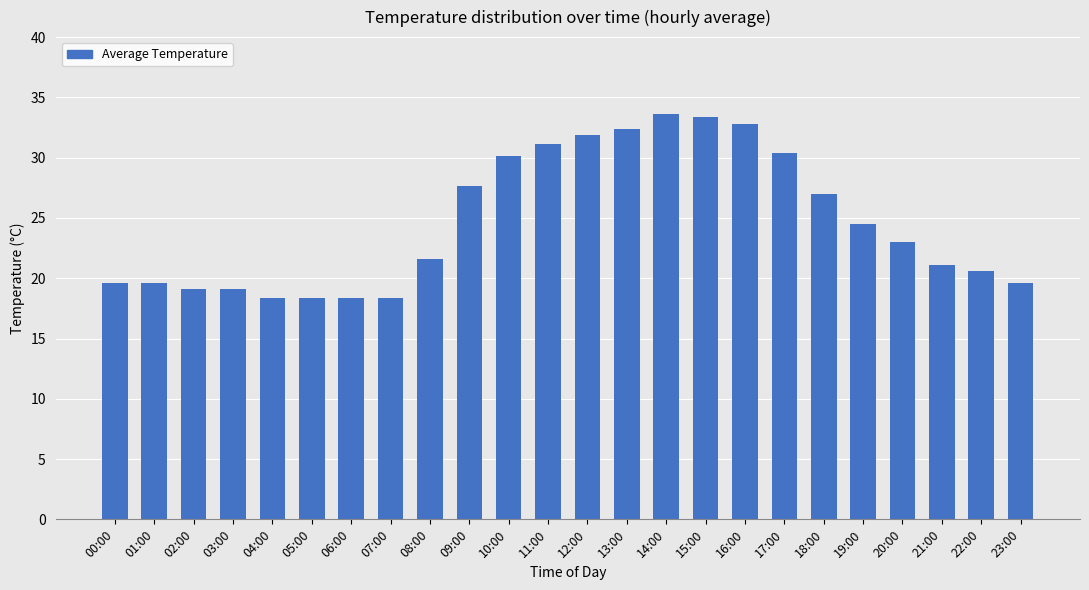

What is the maximum value shown in the chart?

33.6